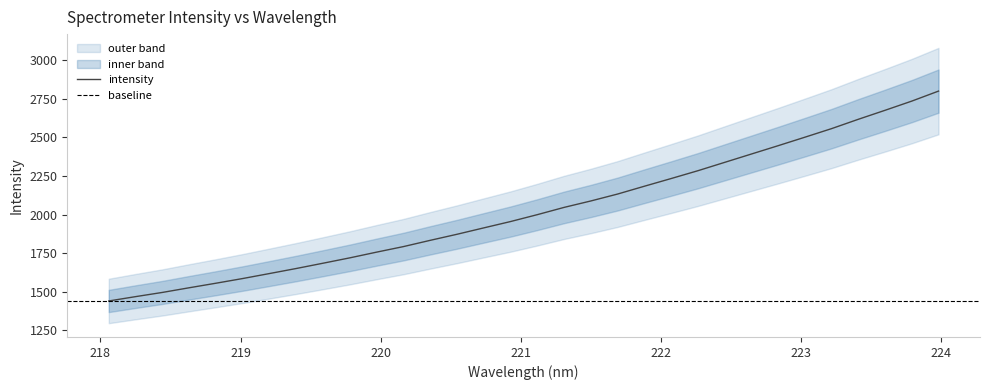

What is the smallest value displayed?

1440.1